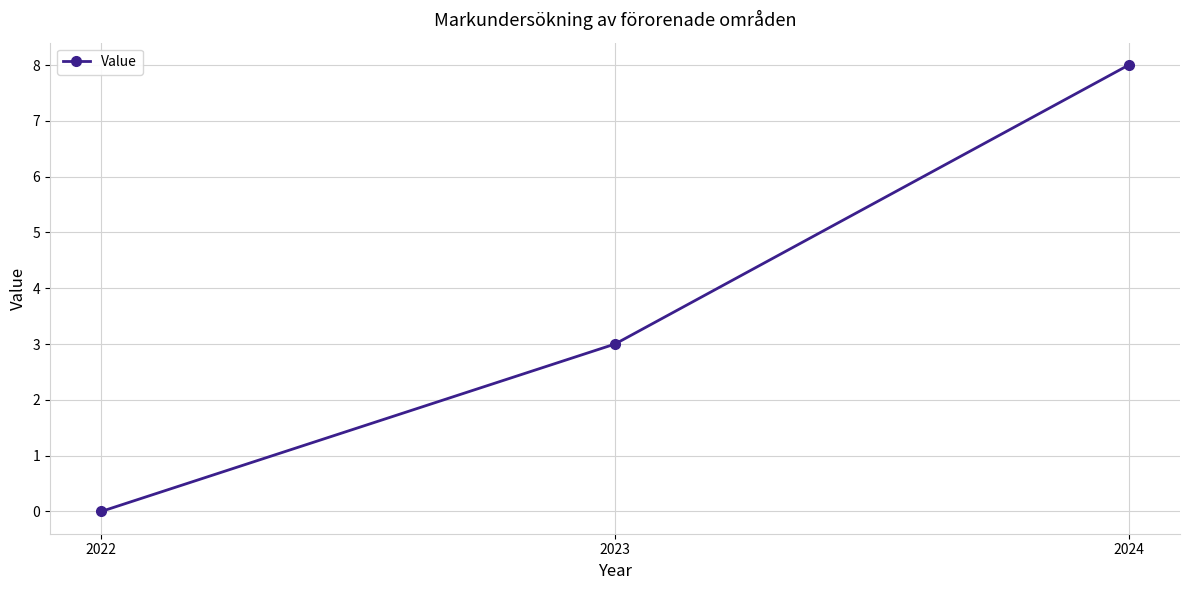

What is the difference between the values at 2022 and 2023?

3